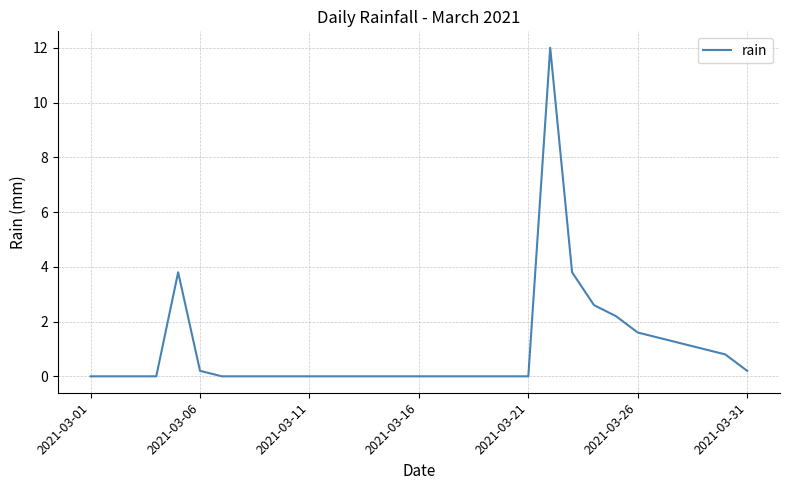

What is the maximum value shown in the chart?

12.0